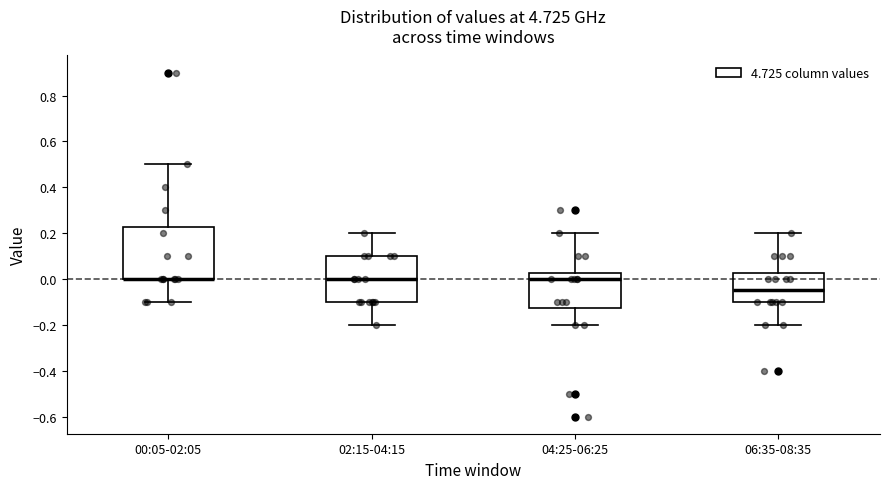

Reading left to right, transcribe this box plot: for each box, give where its median line is, the range the box spans, and where its two whiskers end, as read against the y-axis. The values are not printed on the chart, so give them approximately, as read against the axis.

00:05-02:05: median 0.00 (drawn on the box's lower edge), box 0.00 to 0.22, whiskers -0.10 to 0.50
02:15-04:15: median 0.00, box -0.10 to 0.10, whiskers -0.20 to 0.20
04:25-06:25: median 0.00, box -0.12 to 0.02, whiskers -0.20 to 0.20
06:35-08:35: median -0.04, box -0.10 to 0.02, whiskers -0.20 to 0.20